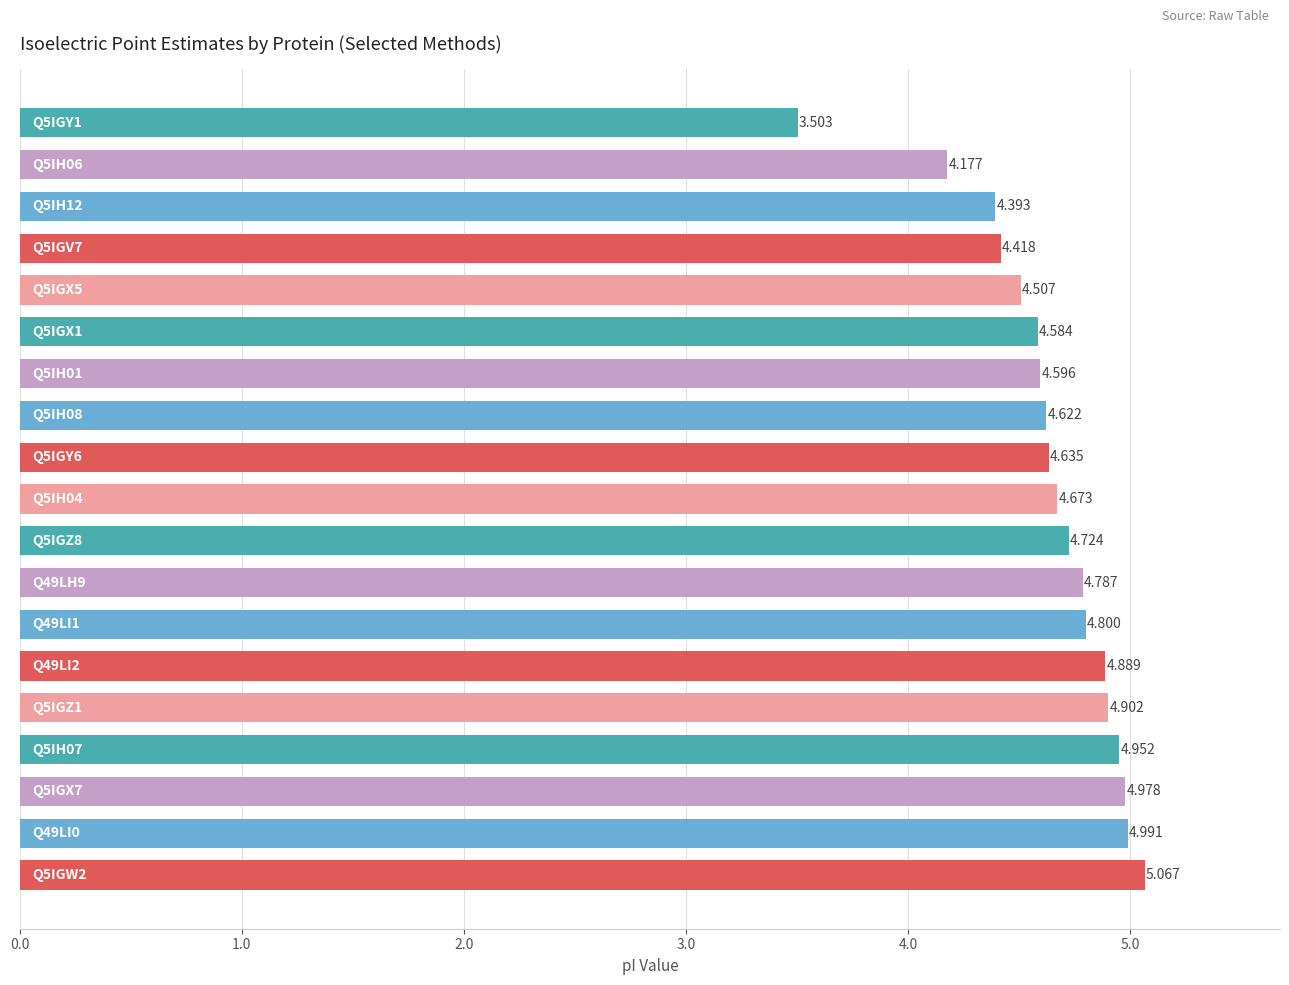

How many data points are above 4?

18